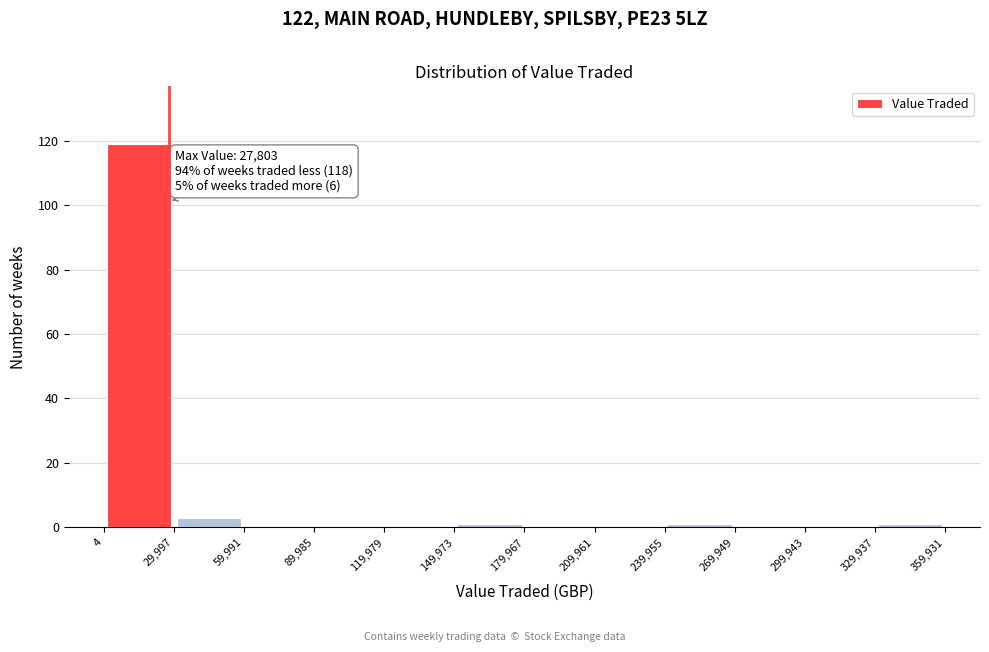

Over which range of the x-axis is the bar tallest?

4 to 29,997